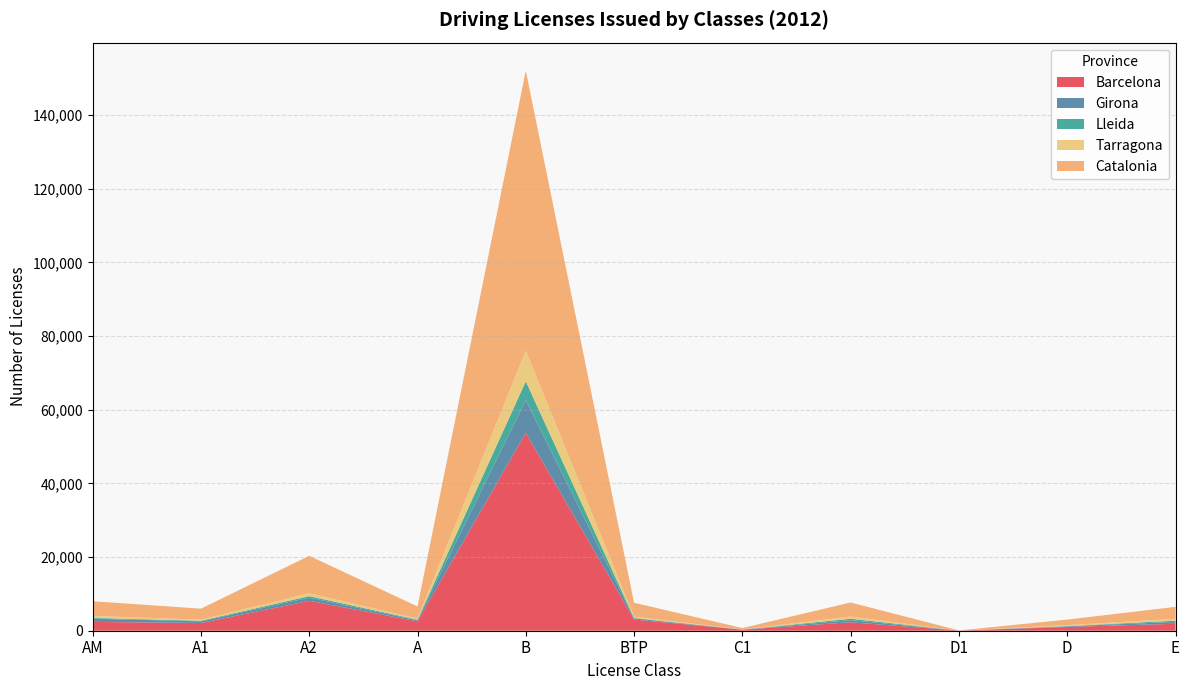

Reading right to left, extract all data points from this chart.

Barcelona: E=1895	D=1024	D1=28	C=2299	C1=281	BTP=3048	B=53739	A=2554	A2=8119	A1=2094	AM=2391
Girona: E=503	D=163	D1=9	C=566	C1=20	BTP=286	B=8833	A=281	A2=852	A1=450	AM=883
Lleida: E=327	D=78	D1=1	C=386	C1=12	BTP=150	B=5140	A=173	A2=415	A1=170	AM=201
Tarragona: E=514	D=246	D1=4	C=581	C1=51	BTP=313	B=8315	A=288	A2=779	A1=282	AM=529
Catalonia: E=3239	D=1511	D1=42	C=3832	C1=364	BTP=3797	B=76027	A=3296	A2=10165	A1=2996	AM=4004